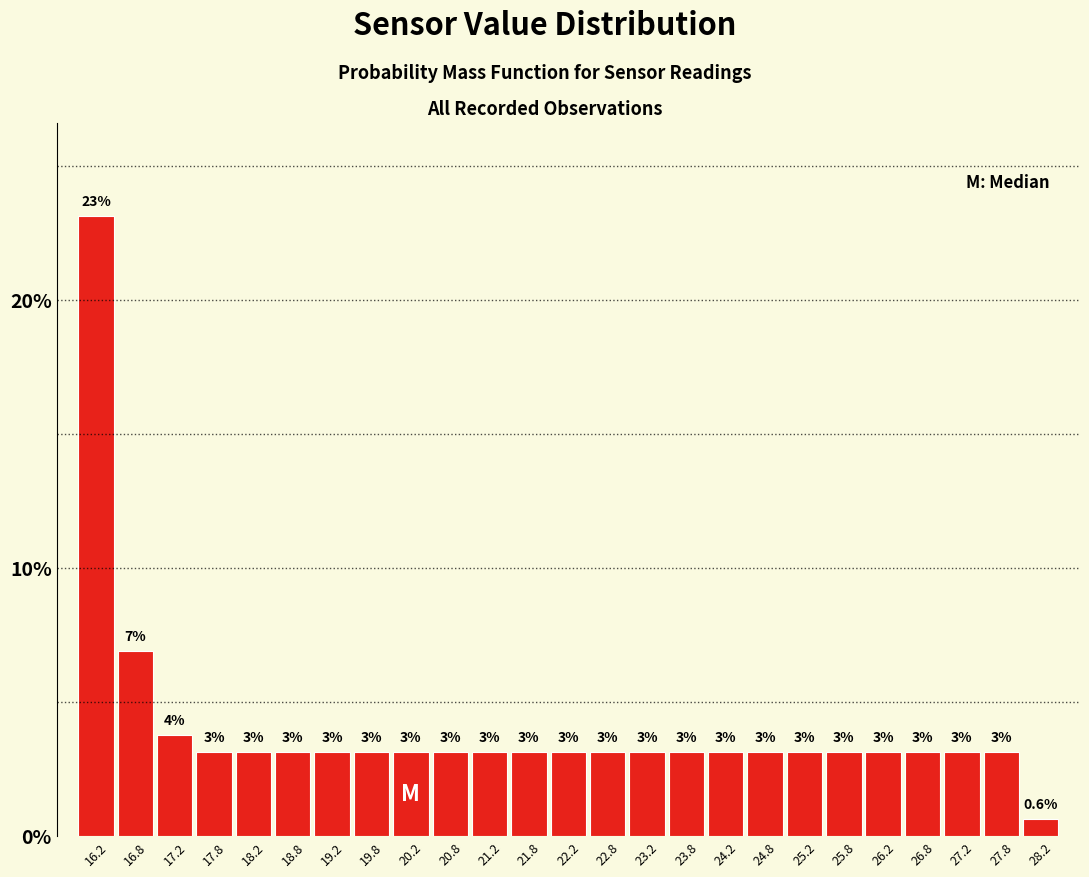

How many bars are there in total?

25